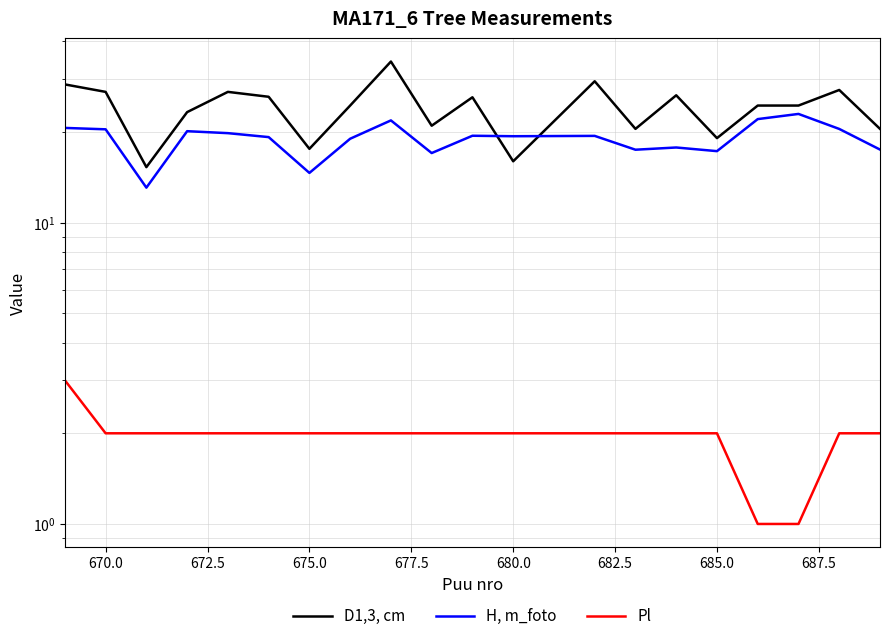

Rank the series at 680.0 from lowest to highest value.

Pl, D1,3, cm, H, m_foto